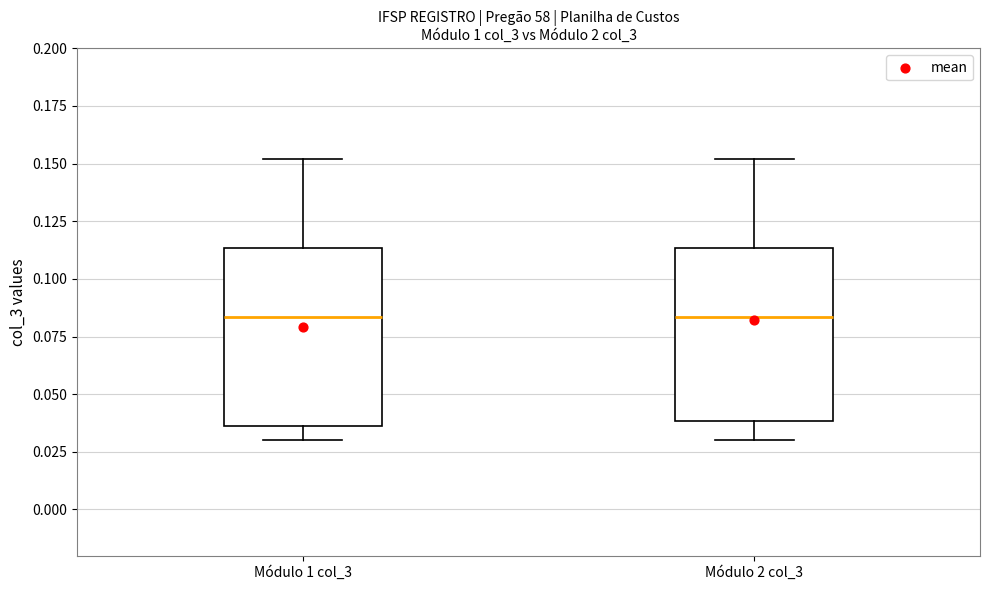

Where is the upper edge of the box for Módulo 1 col_3 on the y-axis? The values are not printed on the chart, so give them approximately, as read against the axis.

0.115